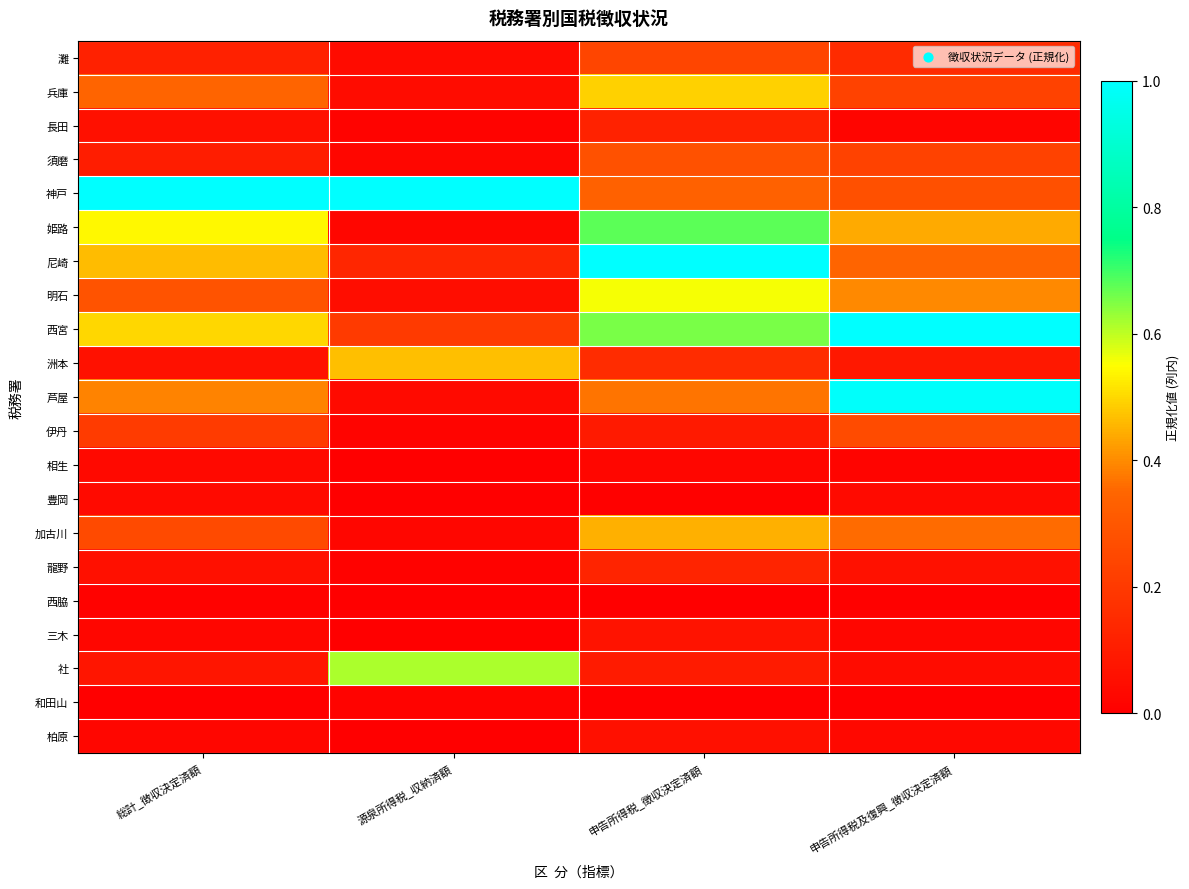

Reading right to left, list all the values displayed in this chart.

灘: 申告所得税及復興_徴収決定済額=0.1	申告所得税_徴収決定済額=0.2	源泉所得税_収納済額=0.0	総計_徴収決定済額=0.1
兵庫: 申告所得税及復興_徴収決定済額=0.2	申告所得税_徴収決定済額=0.5	源泉所得税_収納済額=0.0	総計_徴収決定済額=0.3
長田: 申告所得税及復興_徴収決定済額=0.0	申告所得税_徴収決定済額=0.1	源泉所得税_収納済額=0.0	総計_徴収決定済額=0.1
須磨: 申告所得税及復興_徴収決定済額=0.2	申告所得税_徴収決定済額=0.3	源泉所得税_収納済額=0.0	総計_徴収決定済額=0.1
神戸: 申告所得税及復興_徴収決定済額=0.3	申告所得税_徴収決定済額=0.3	源泉所得税_収納済額=1.0	総計_徴収決定済額=1.0
姫路: 申告所得税及復興_徴収決定済額=0.4	申告所得税_徴収決定済額=0.7	源泉所得税_収納済額=0.0	総計_徴収決定済額=0.5
尼崎: 申告所得税及復興_徴収決定済額=0.3	申告所得税_徴収決定済額=1.0	源泉所得税_収納済額=0.1	総計_徴収決定済額=0.5
明石: 申告所得税及復興_徴収決定済額=0.4	申告所得税_徴収決定済額=0.6	源泉所得税_収納済額=0.0	総計_徴収決定済額=0.3
西宮: 申告所得税及復興_徴収決定済額=1.0	申告所得税_徴収決定済額=0.7	源泉所得税_収納済額=0.2	総計_徴収決定済額=0.5
洲本: 申告所得税及復興_徴収決定済額=0.1	申告所得税_徴収決定済額=0.2	源泉所得税_収納済額=0.5	総計_徴収決定済額=0.1
芦屋: 申告所得税及復興_徴収決定済額=1.0	申告所得税_徴収決定済額=0.4	源泉所得税_収納済額=0.0	総計_徴収決定済額=0.4
伊丹: 申告所得税及復興_徴収決定済額=0.3	申告所得税_徴収決定済額=0.1	源泉所得税_収納済額=0.0	総計_徴収決定済額=0.2
相生: 申告所得税及復興_徴収決定済額=0.0	申告所得税_徴収決定済額=0.0	源泉所得税_収納済額=0.0	総計_徴収決定済額=0.0
豊岡: 申告所得税及復興_徴収決定済額=0.0	申告所得税_徴収決定済額=0.0	源泉所得税_収納済額=0.0	総計_徴収決定済額=0.0
加古川: 申告所得税及復興_徴収決定済額=0.4	申告所得税_徴収決定済額=0.4	源泉所得税_収納済額=0.0	総計_徴収決定済額=0.3
龍野: 申告所得税及復興_徴収決定済額=0.1	申告所得税_徴収決定済額=0.1	源泉所得税_収納済額=0.0	総計_徴収決定済額=0.1
西脇: 申告所得税及復興_徴収決定済額=0.0	申告所得税_徴収決定済額=0.0	源泉所得税_収納済額=0.0	総計_徴収決定済額=0.0
三木: 申告所得税及復興_徴収決定済額=0.0	申告所得税_徴収決定済額=0.1	源泉所得税_収納済額=0.0	総計_徴収決定済額=0.0
社: 申告所得税及復興_徴収決定済額=0.0	申告所得税_徴収決定済額=0.1	源泉所得税_収納済額=0.6	総計_徴収決定済額=0.1
和田山: 申告所得税及復興_徴収決定済額=0.0	申告所得税_徴収決定済額=0.0	源泉所得税_収納済額=0.0	総計_徴収決定済額=0.0
柏原: 申告所得税及復興_徴収決定済額=0.0	申告所得税_徴収決定済額=0.1	源泉所得税_収納済額=0.0	総計_徴収決定済額=0.0